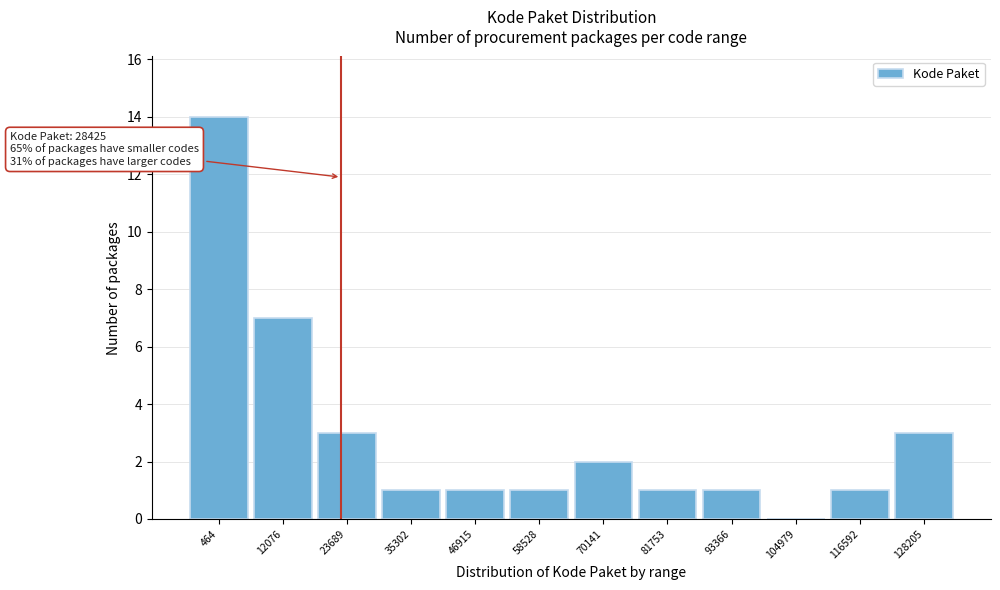

Reading right to left, transcribe all the data shown in this chart.

128205=3	116592=1	104979=0	93366=1	81753=1	70141=2	58528=1	46915=1	35302=1	23689=3	12076=7	464=14